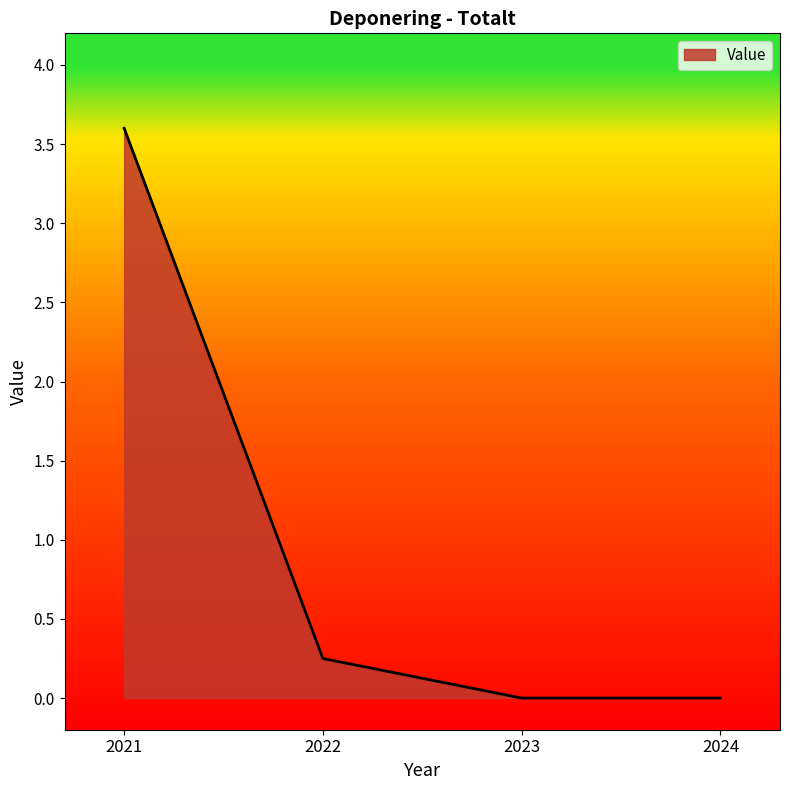

What is the average value?

1.0